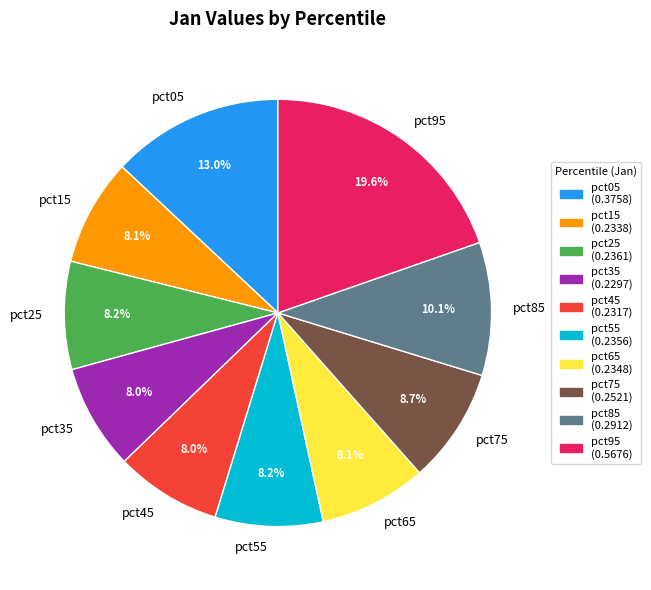

Between pct45 and pct85, which is larger?

pct85